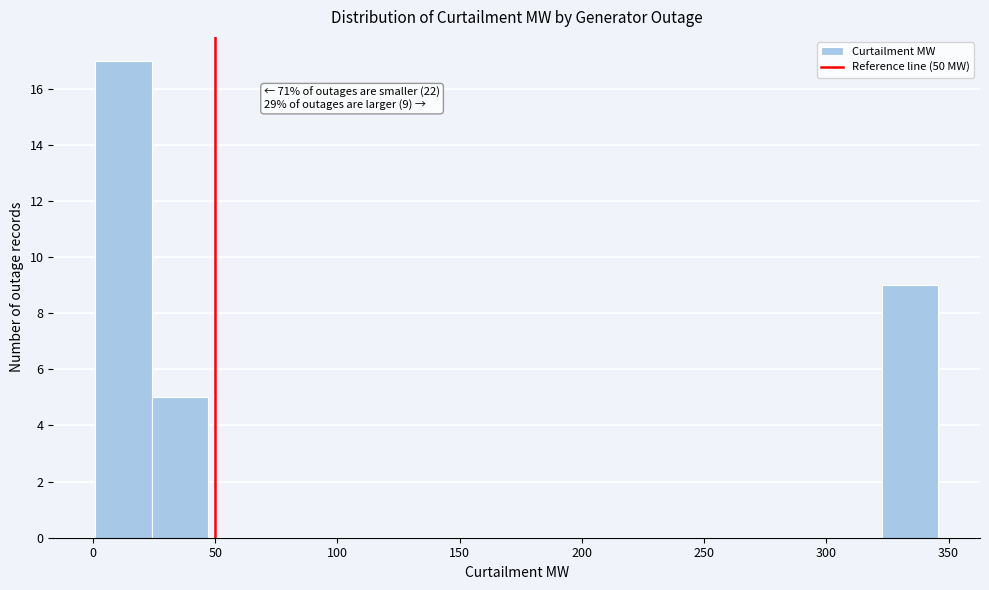

Which range on the x-axis has the tallest bar?

0 to 25